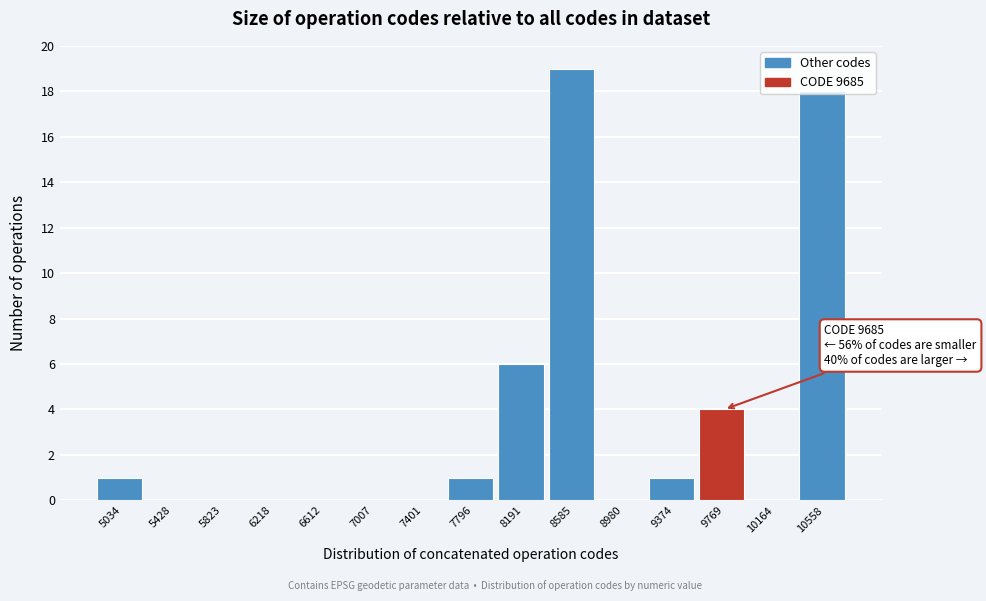

Which range on the x-axis has the tallest bar?

8400 to 8800